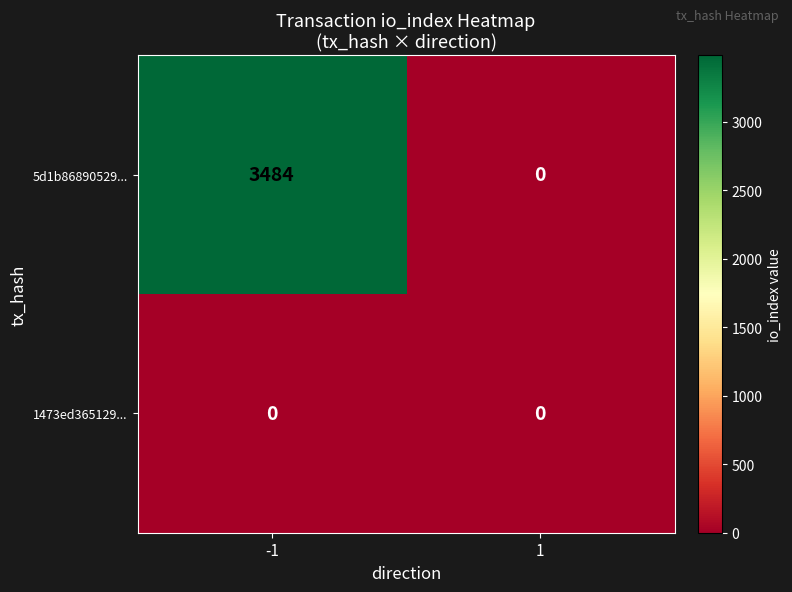

The 5d1b86890529... series shows 1874 at 1. True or false?

False